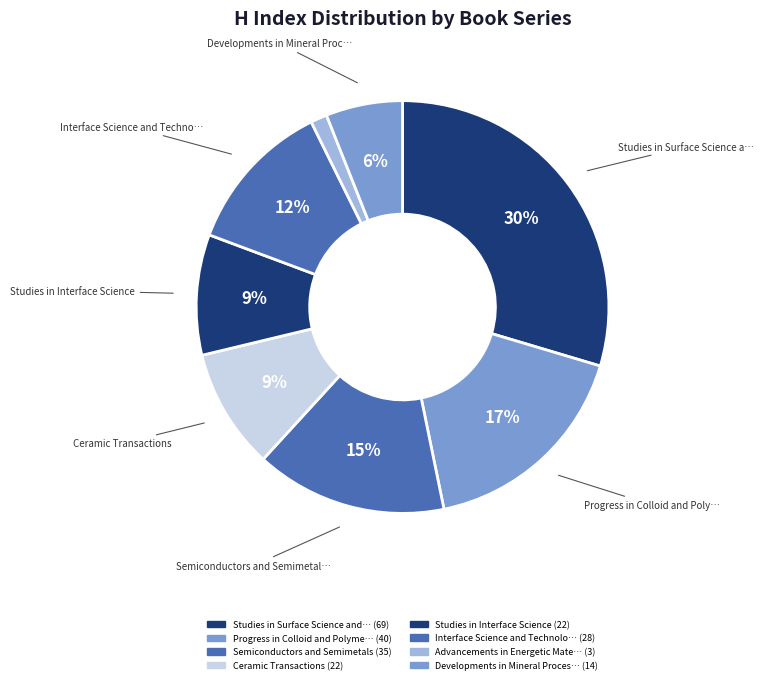

Which category has the biggest portion of the pie?

Studies in Surface Science and Catalysis